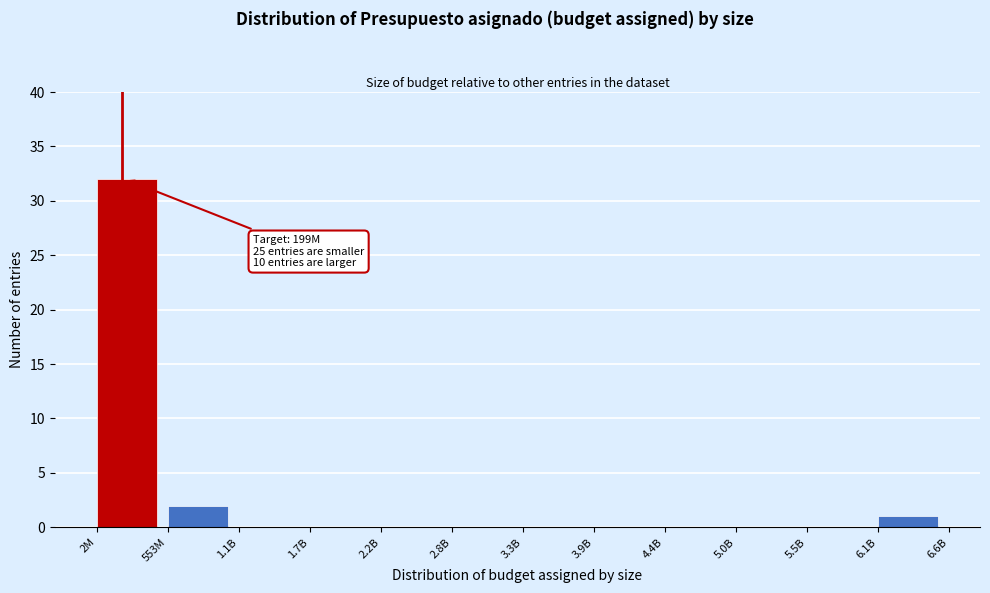

Reading left to right, extract all data points from this chart.

2M=32	553M=2	1.1B=0	1.7B=0	2.2B=0	2.8B=0	3.3B=0	3.9B=0	4.4B=0	5.0B=0	5.5B=0	6.1B=1